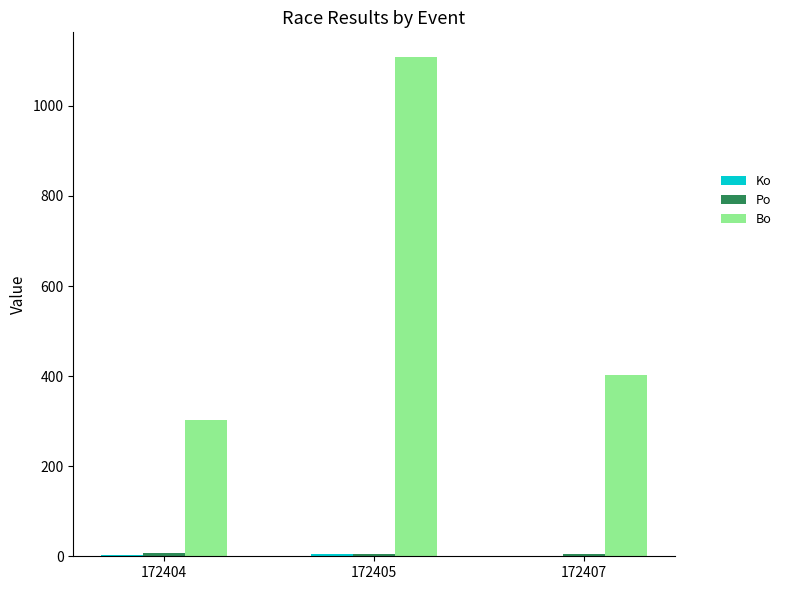

At which category is the sum across all series the highest?

172405